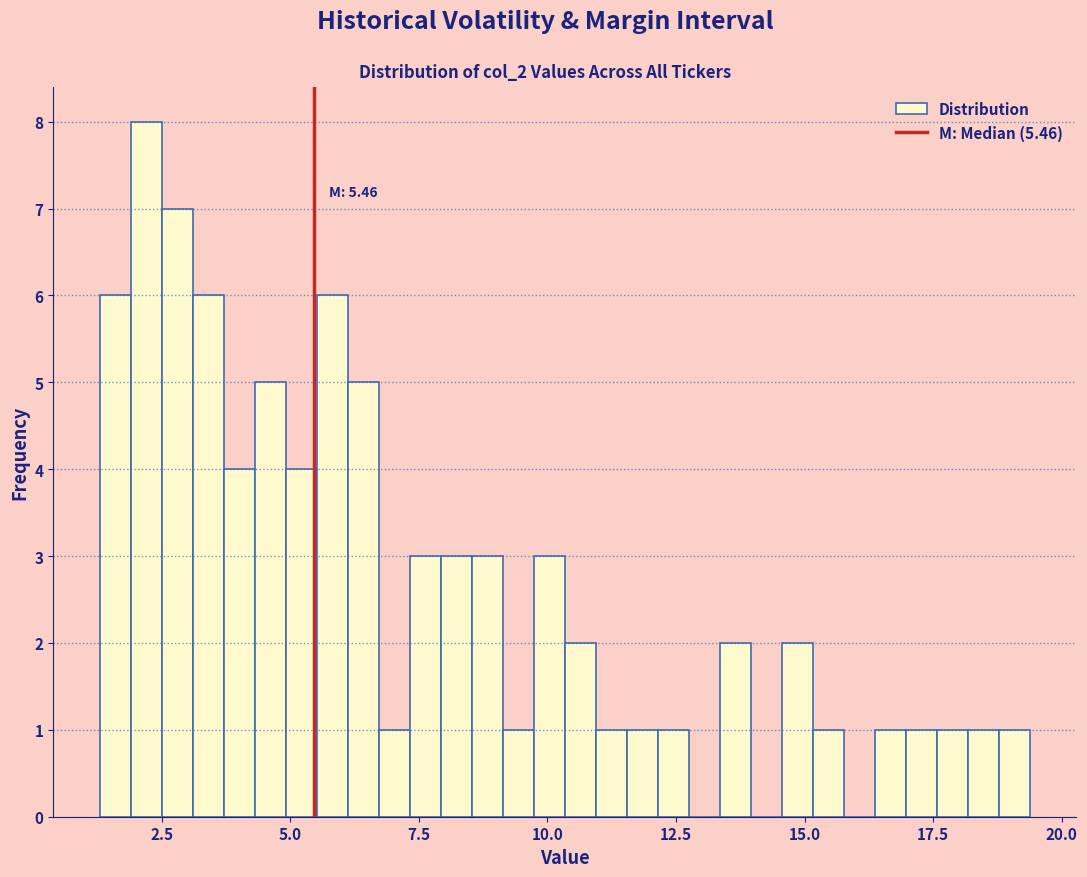

Read against the x-axis, roughly where is the centre of the tallest bar?

2.0